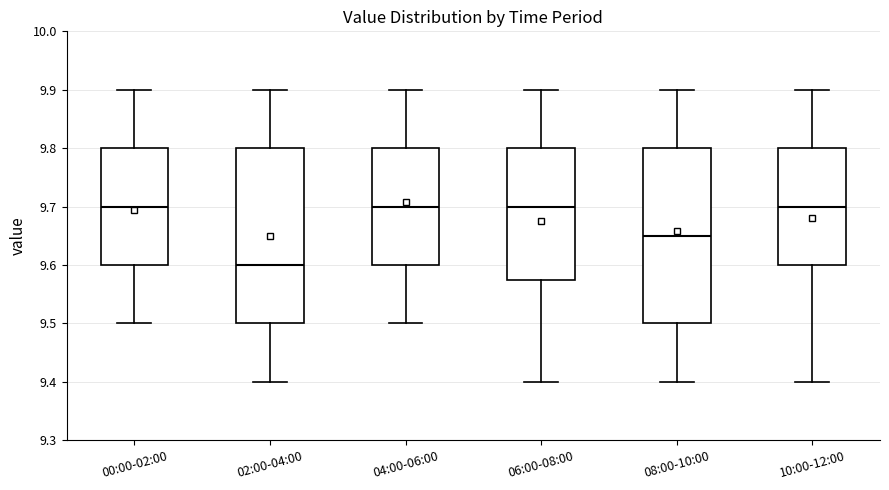

Where is the lower edge of the box for 02:00-04:00 on the y-axis? The values are not printed on the chart, so give them approximately, as read against the axis.

9.50